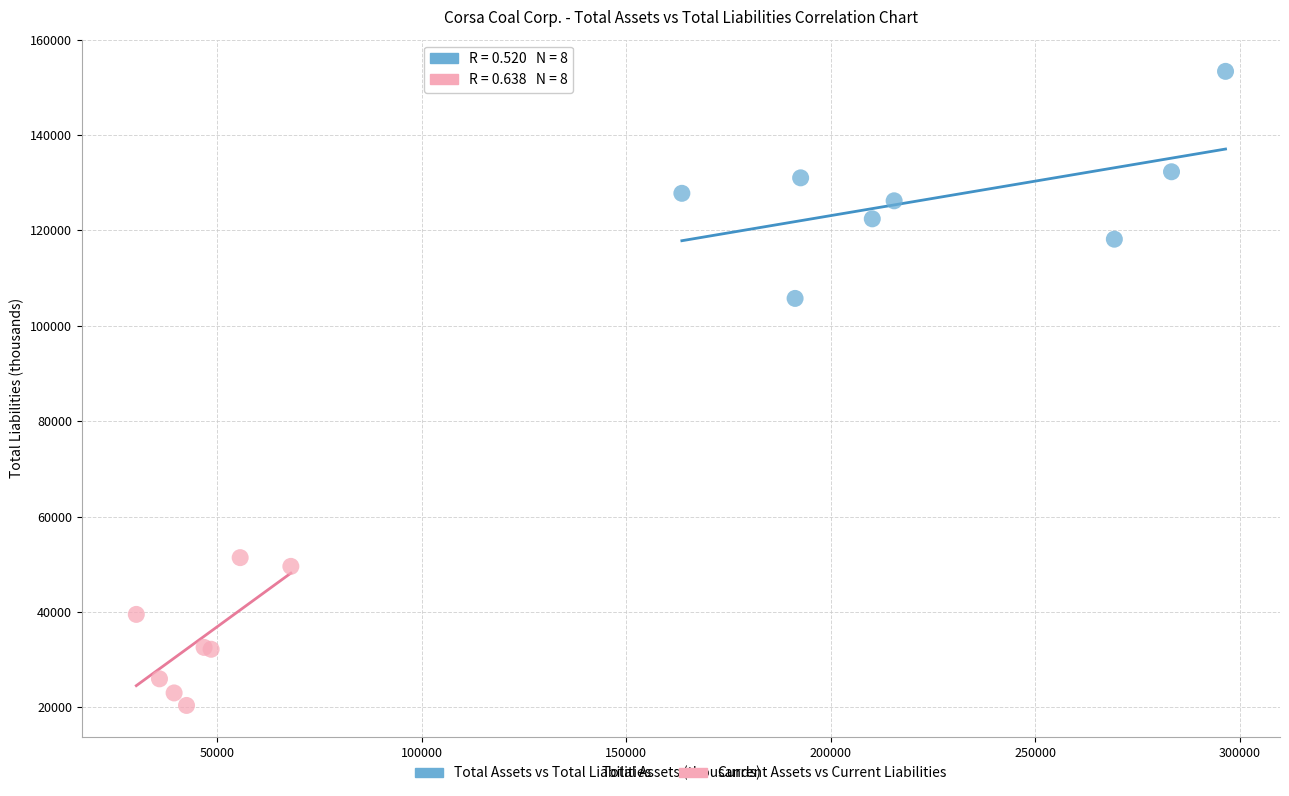

Which series contains the highest Y value?

Total Assets vs Total Liabilities